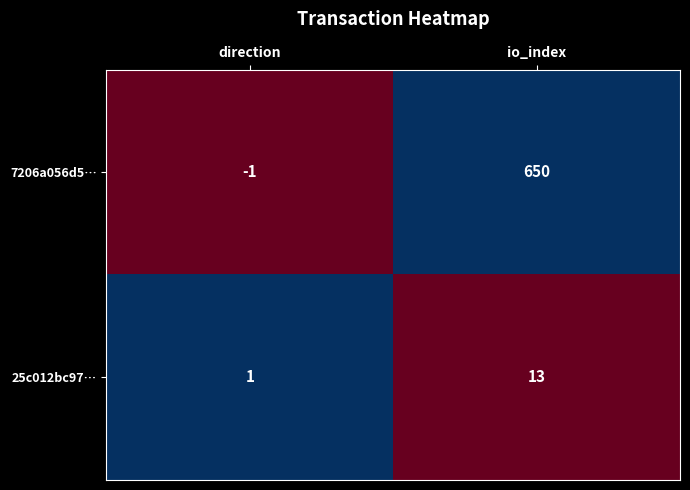

What is the spread (max minus min) of values at io_index?

637